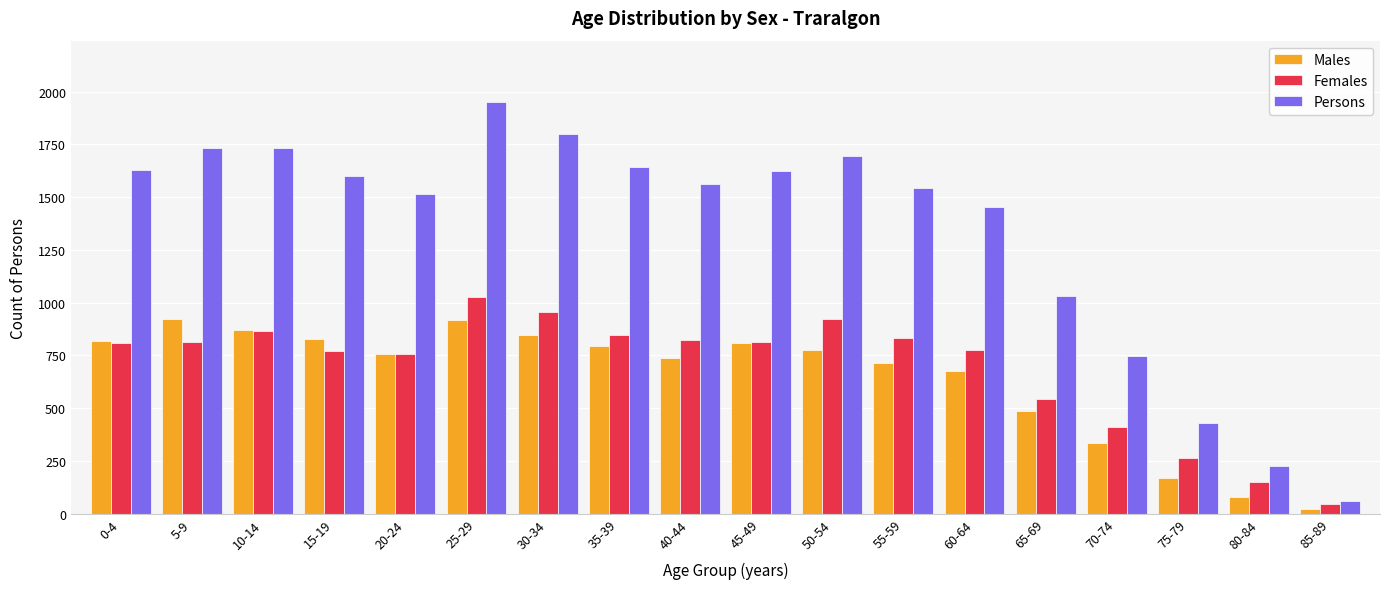

What are all the series names shown in the legend?

Males, Females, Persons